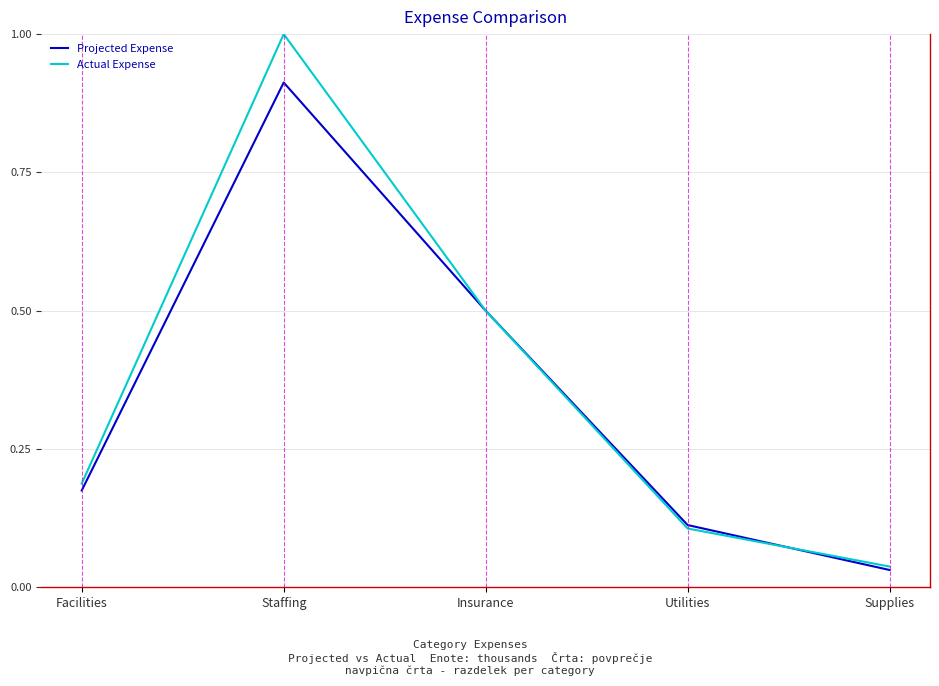

Is this an area chart (filled region under the line)?

No